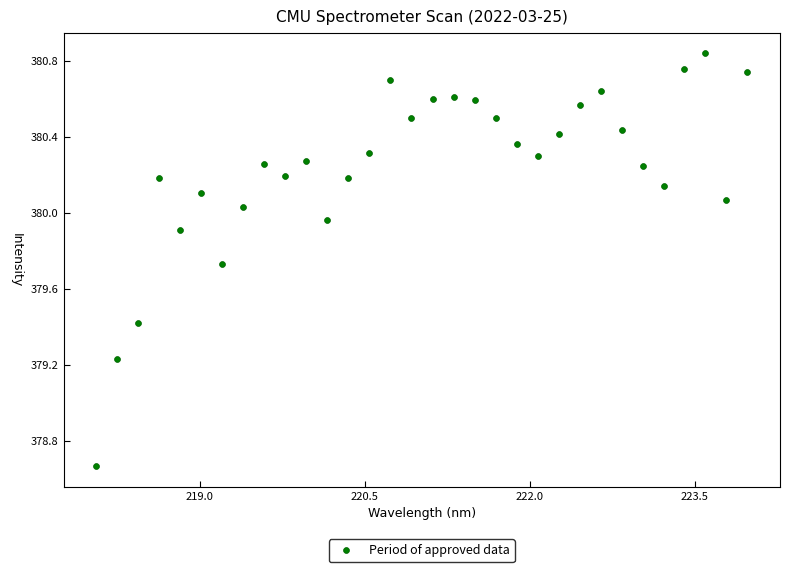

What is the range of Y values (max minus min)?

2.2